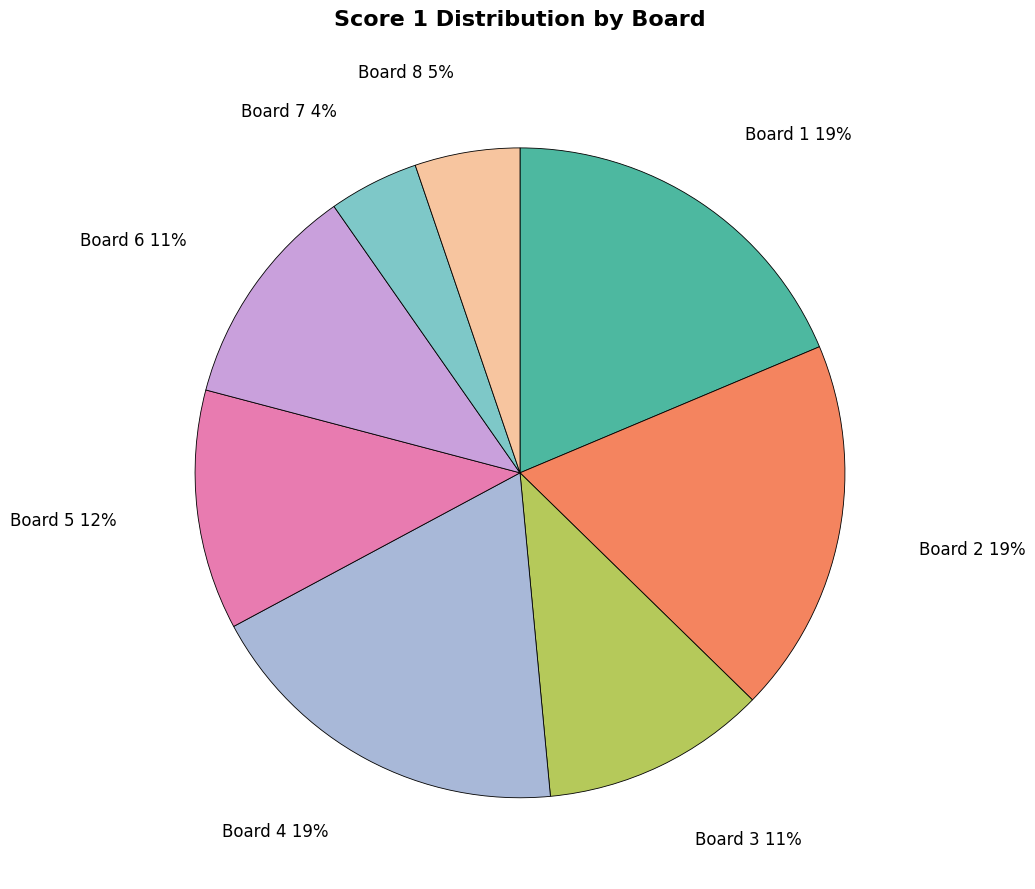

Approximately how many times larger is the value at Board 5 compared to Board 3?

1.1